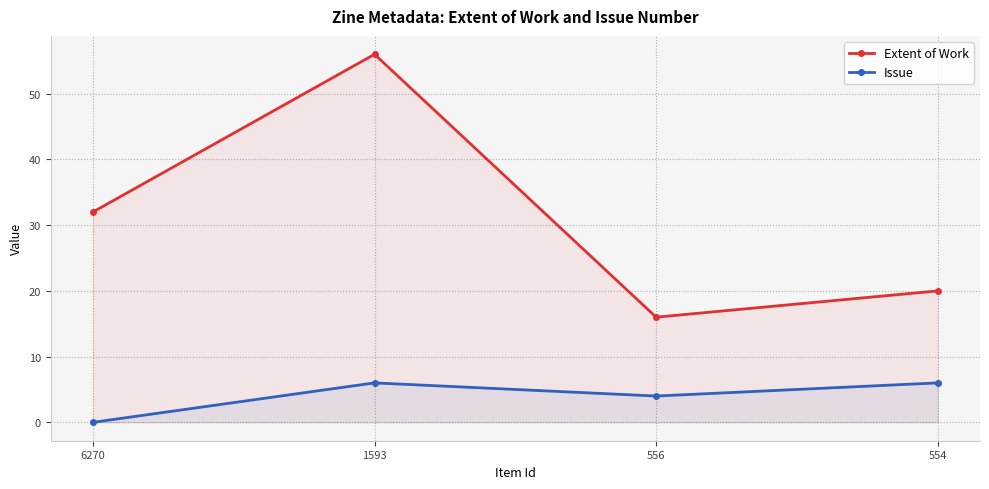

True or false: Extent of Work has a value of 32 at 6270.

True